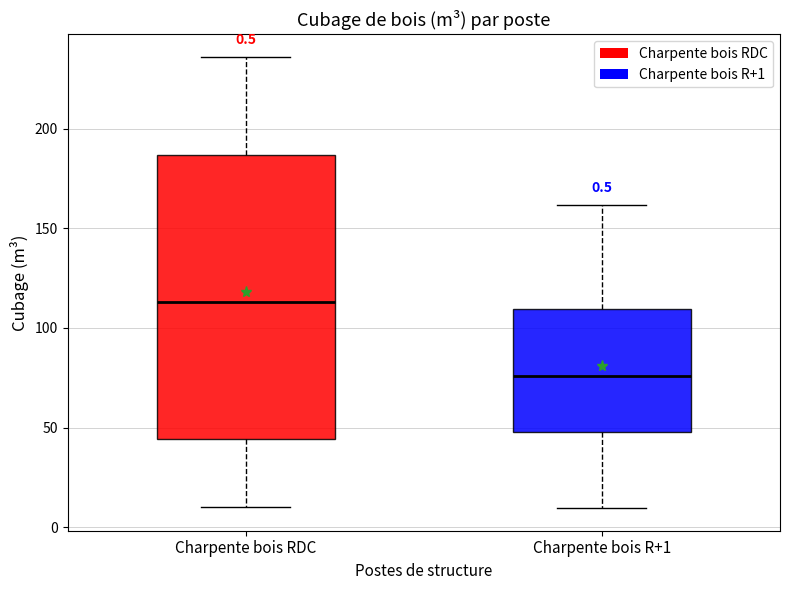

Which box is the tallest, from its lower edge to its upper edge?

Charpente bois RDC